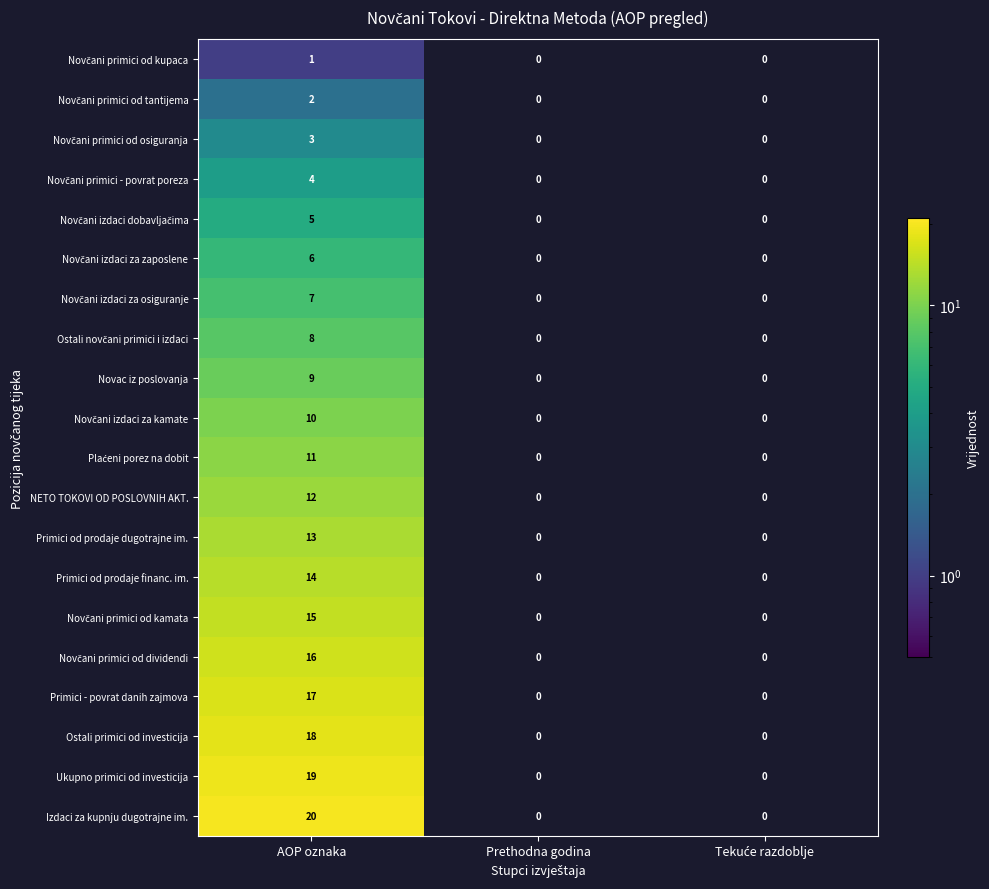

What value does the Novac iz poslovanja series have at AOP oznaka?

9